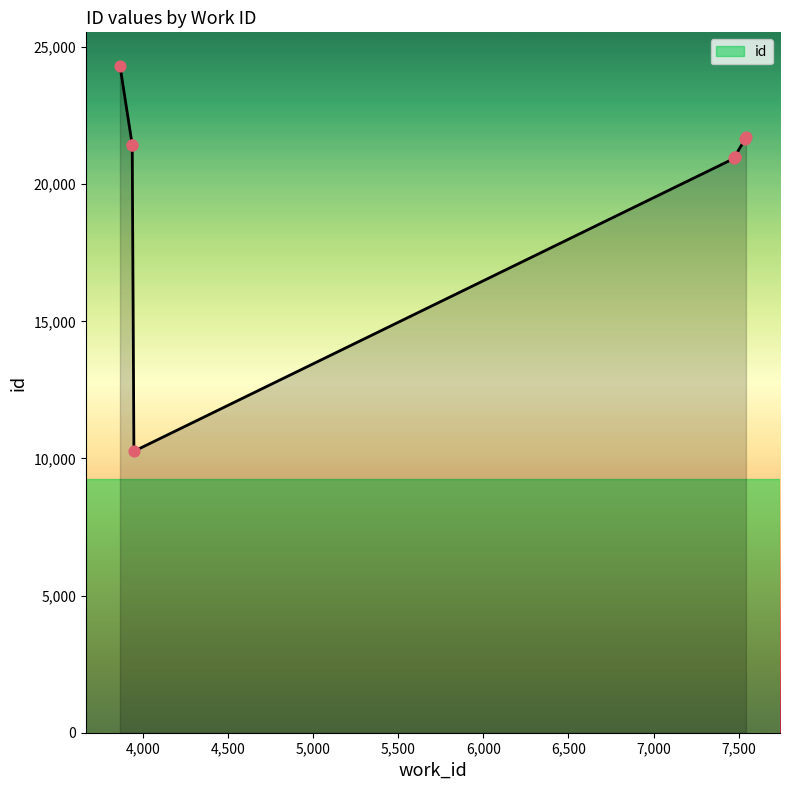

Which has a higher value, 7475 or 7539?

7539